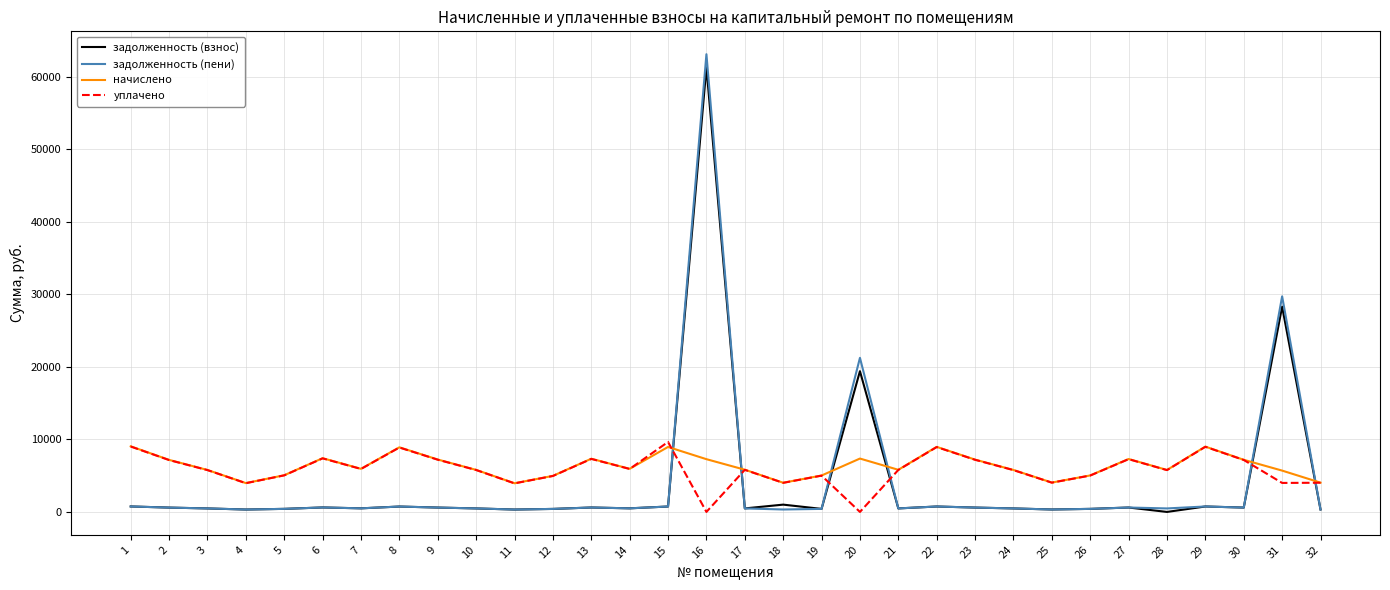

What is the greatest value displayed?

63139.5